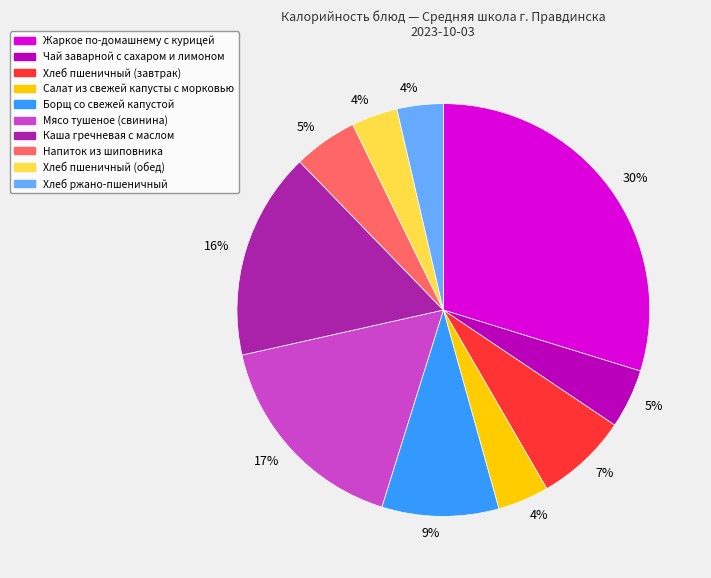

Does any single category account for the majority?

No